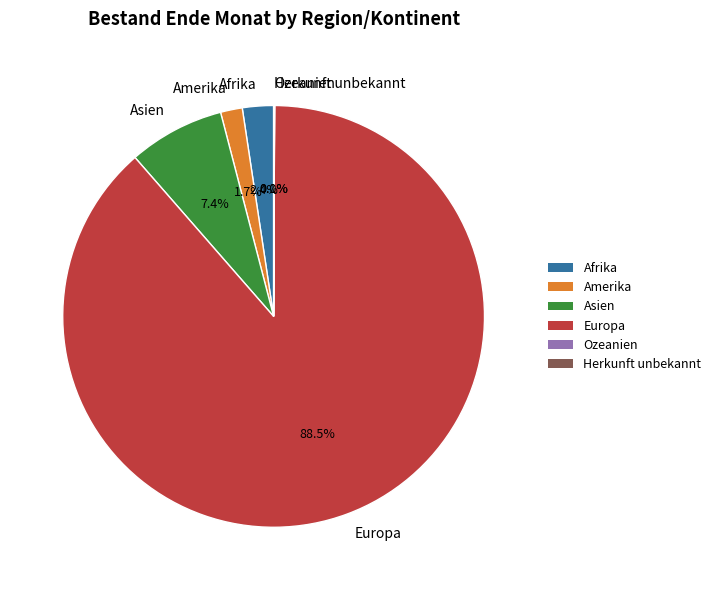

What percentage is the Amerika slice, to the nearest percent?

2%